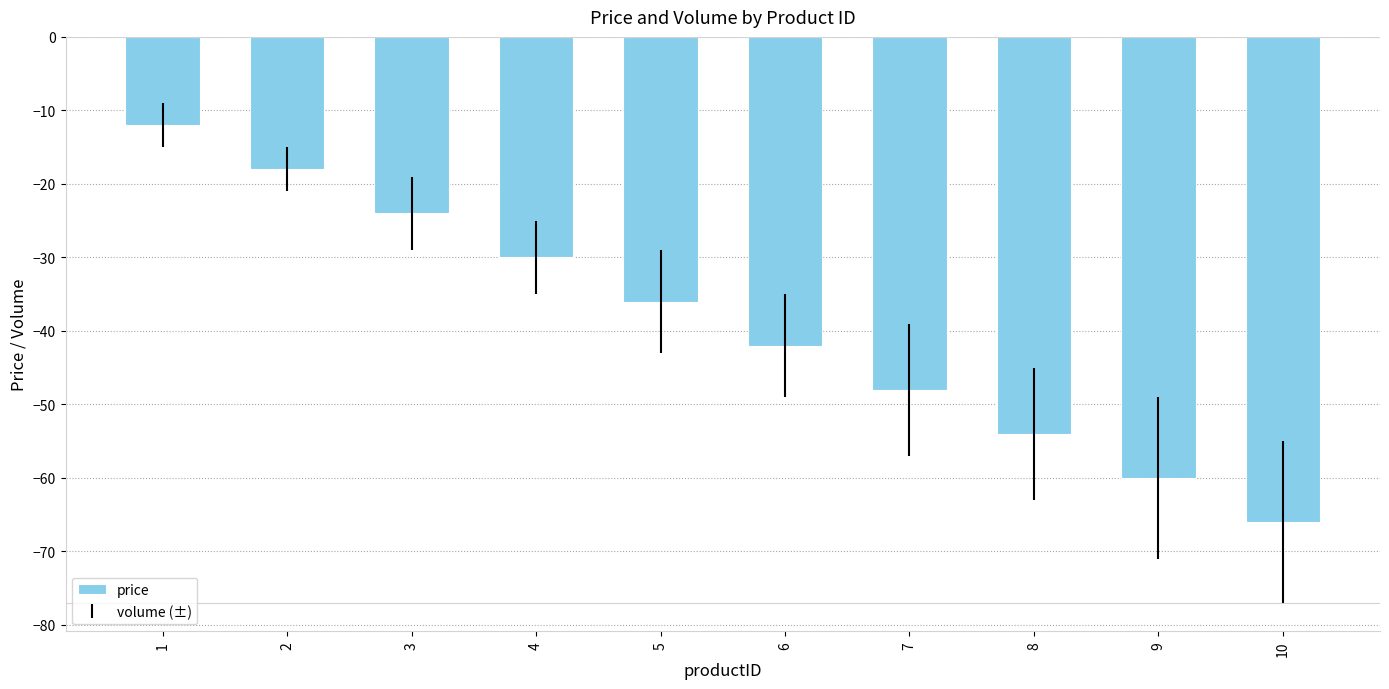

What is the difference between the second highest and second lowest values?

42